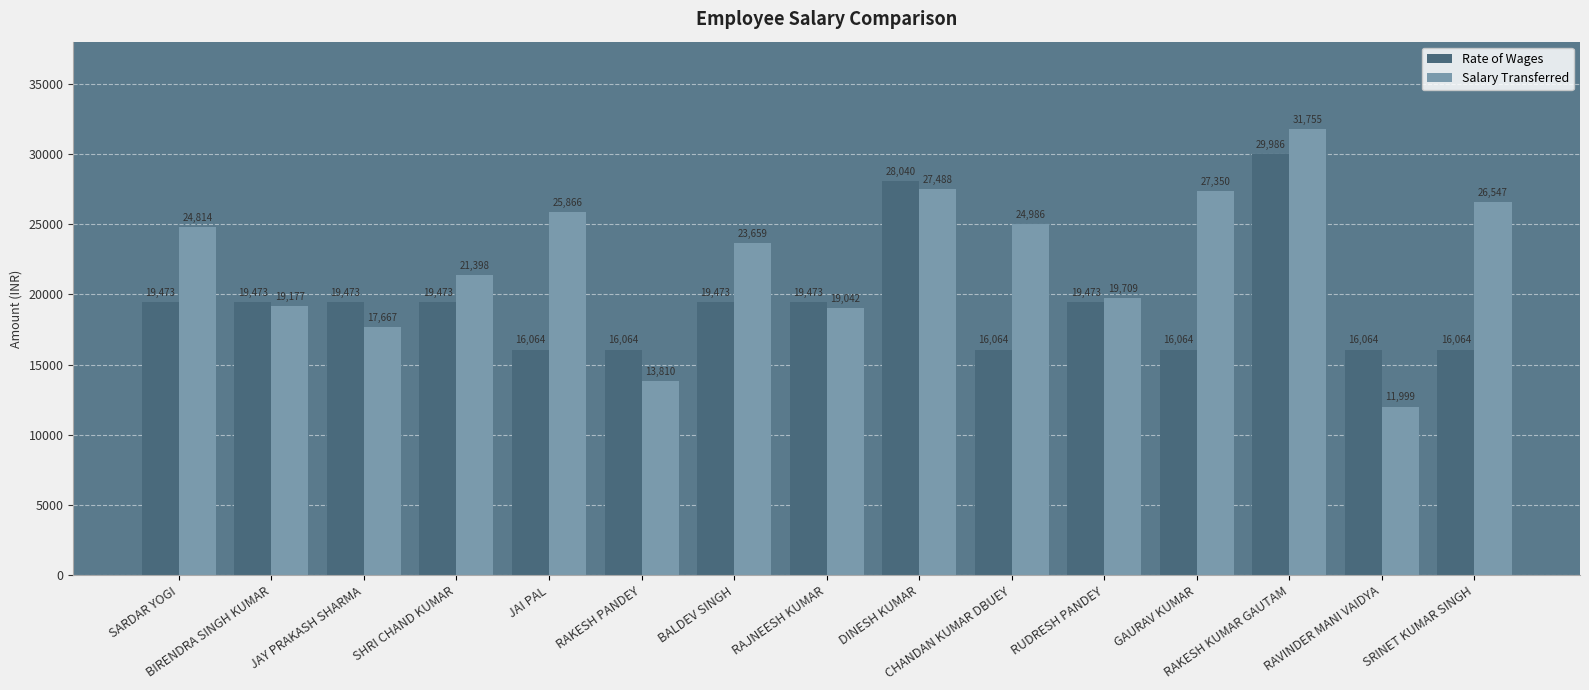

True or false: Salary Transferred has a value of 26547.2 at SRINET KUMAR SINGH.

True